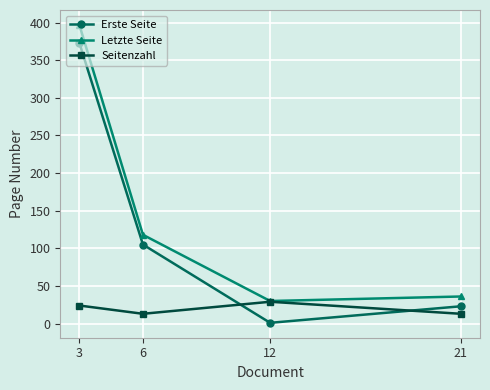

Is the value of Erste Seite at 3 greater than the value of Seitenzahl at 21?

Yes